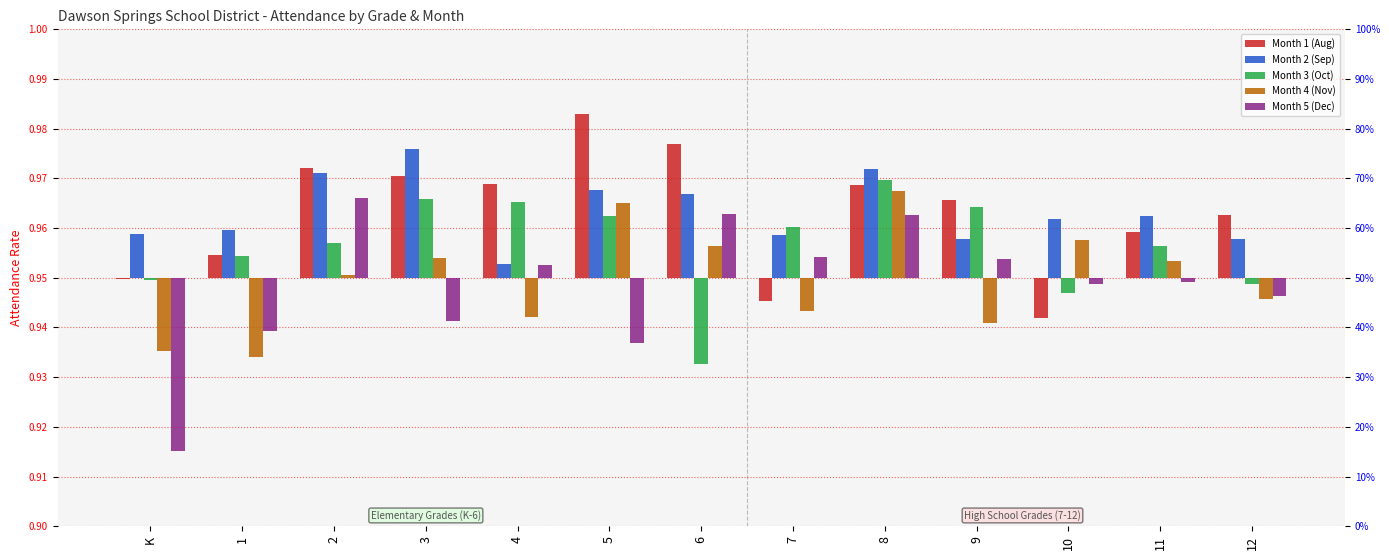

Does the chart contain stacked bars?

No